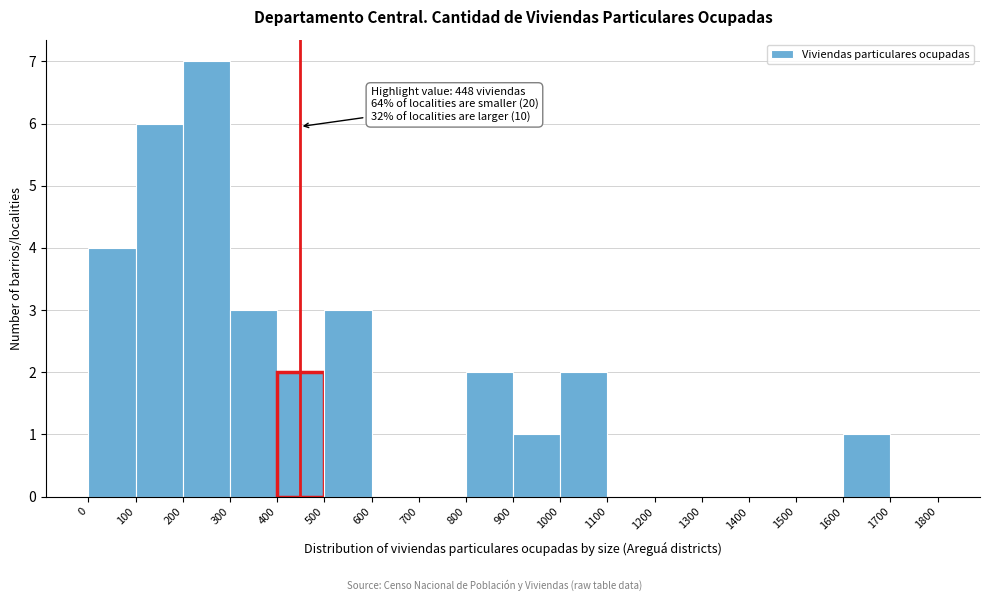

Over which range of the x-axis is the bar tallest?

200 to 300